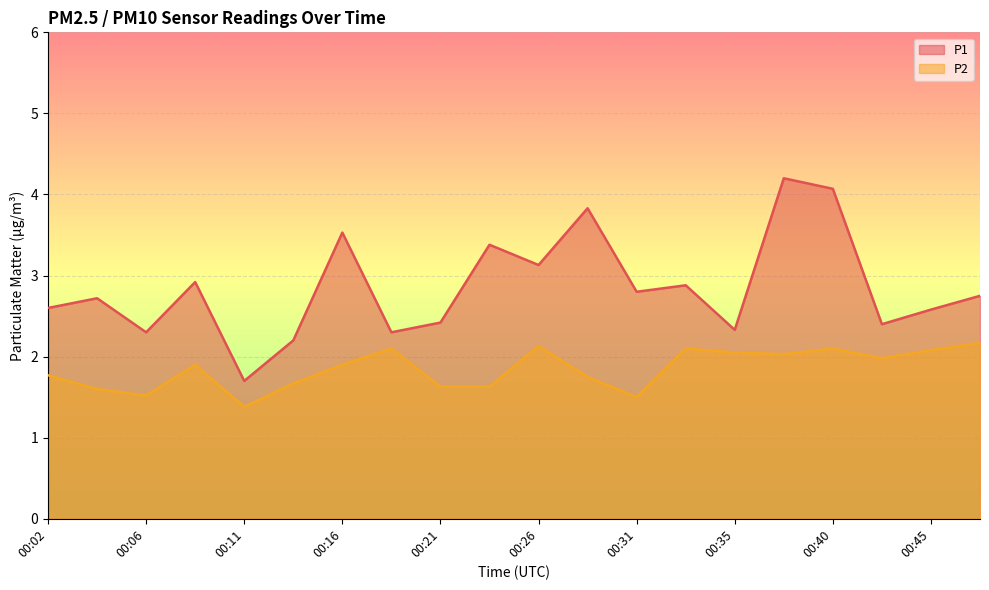

True or false: P2 and P1 intersect in this chart.

False